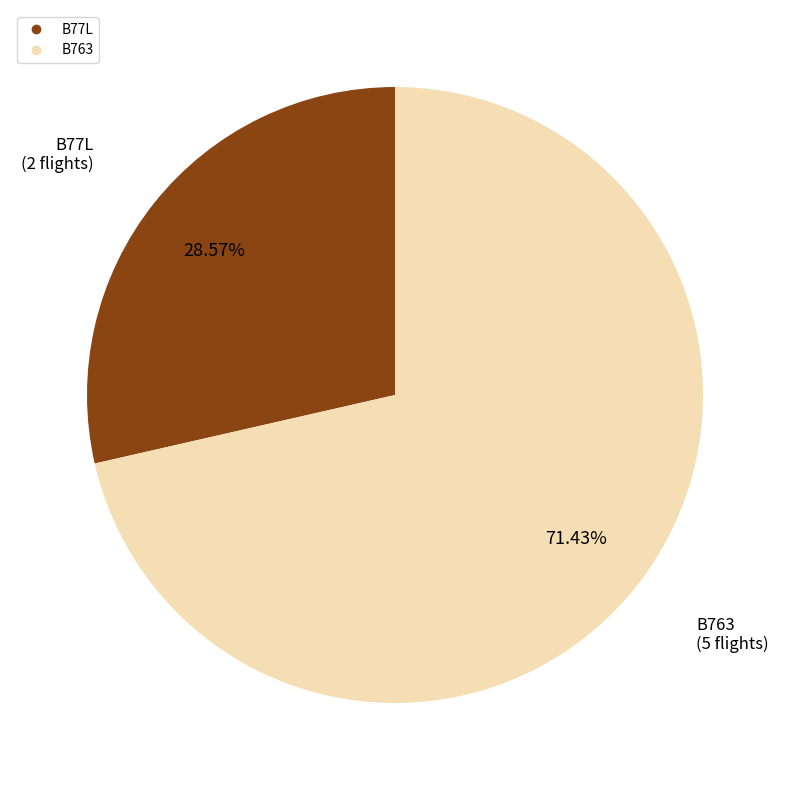

To the nearest percent, what is the combined percentage of B763 and B77L?

100%